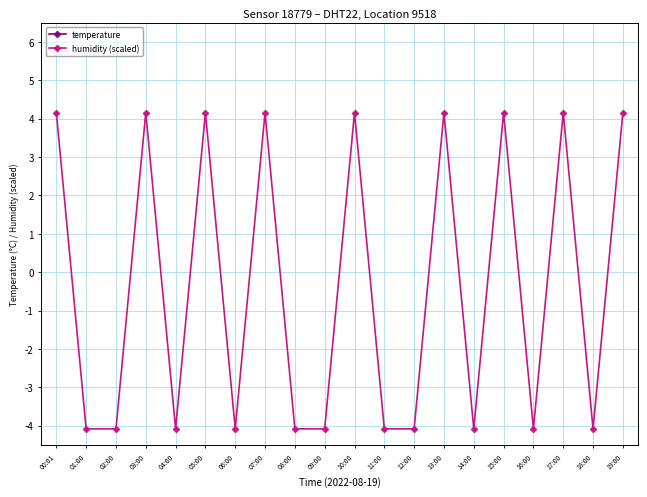

At which category is the sum across all series the highest?

15:00